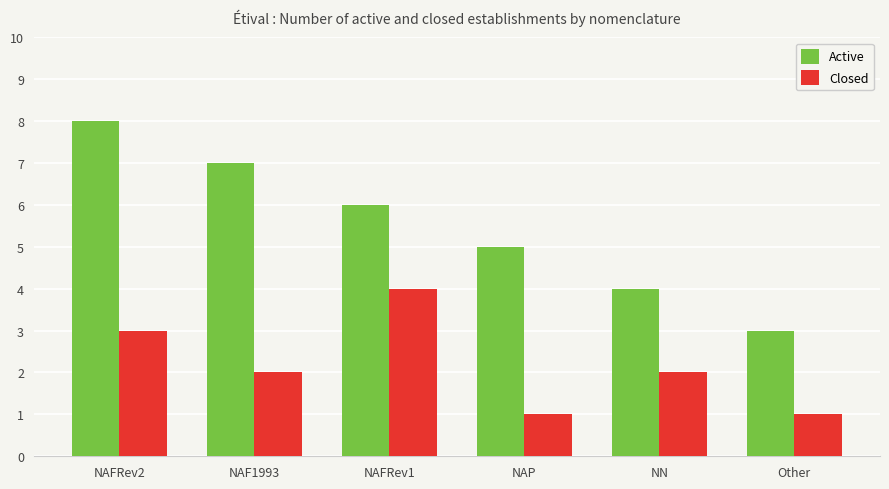

Reading left to right, what are all the values shown in this chart?

Active: NAFRev2=8	NAF1993=7	NAFRev1=6	NAP=5	NN=4	Other=3
Closed: NAFRev2=3	NAF1993=2	NAFRev1=4	NAP=1	NN=2	Other=1